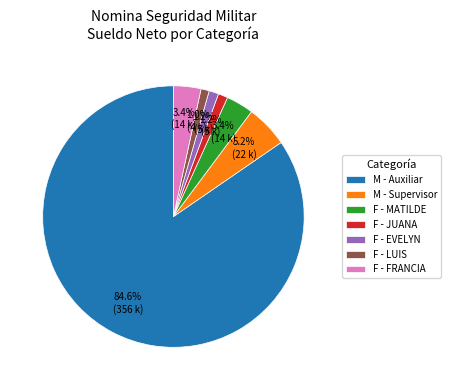

What is the largest slice in the pie chart?

M - Auxiliar